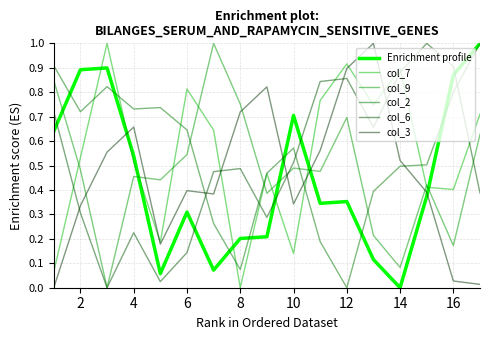

How many interior local peaks does the col_3 series have?

4